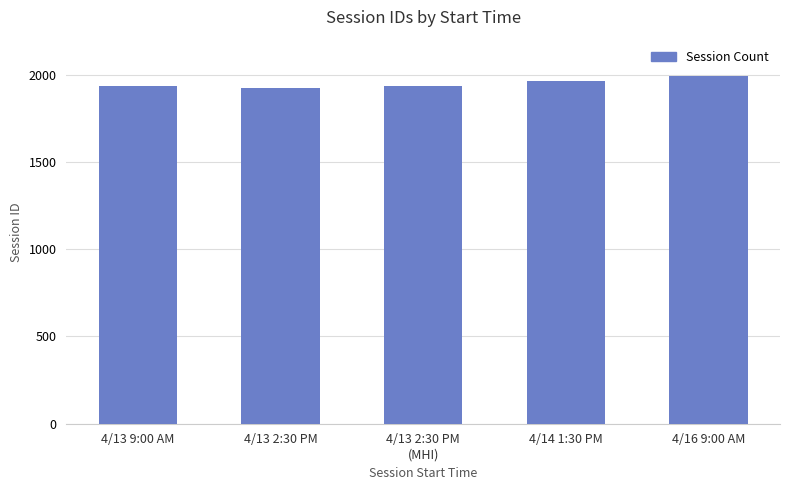

What is the greatest value displayed?

1992